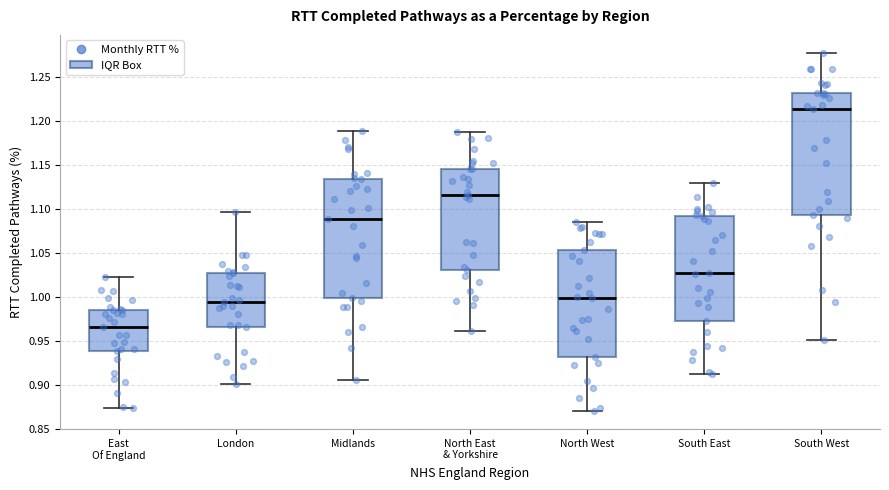

Where does the upper whisker of the box for North East & Yorkshire end on the y-axis? The values are not printed on the chart, so give them approximately, as read against the axis.

1.190